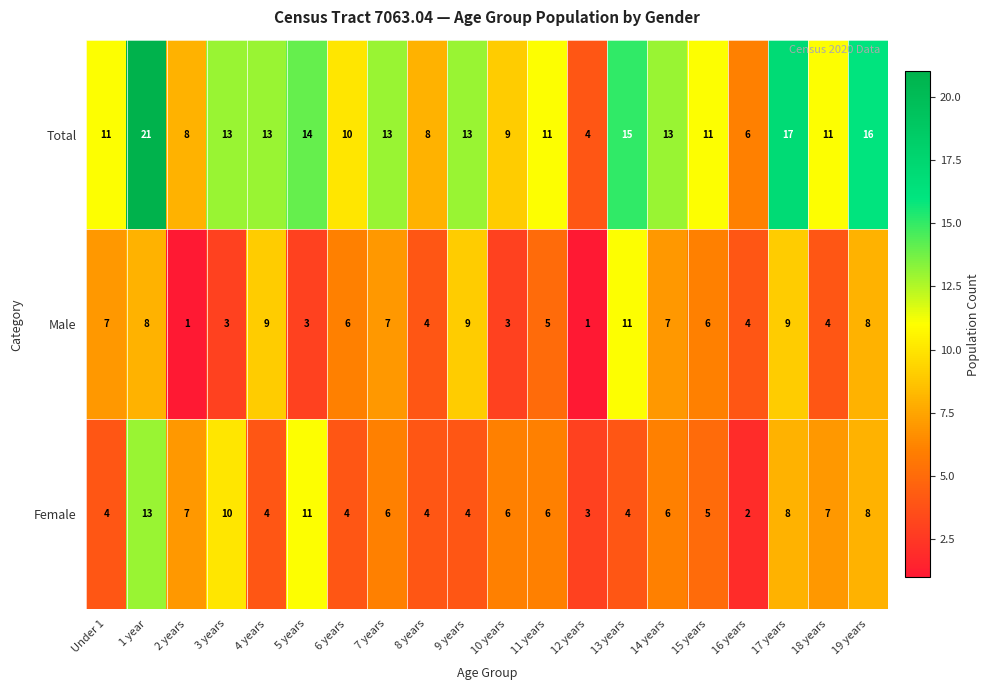

The Male series shows 1 at 10 years. True or false?

False